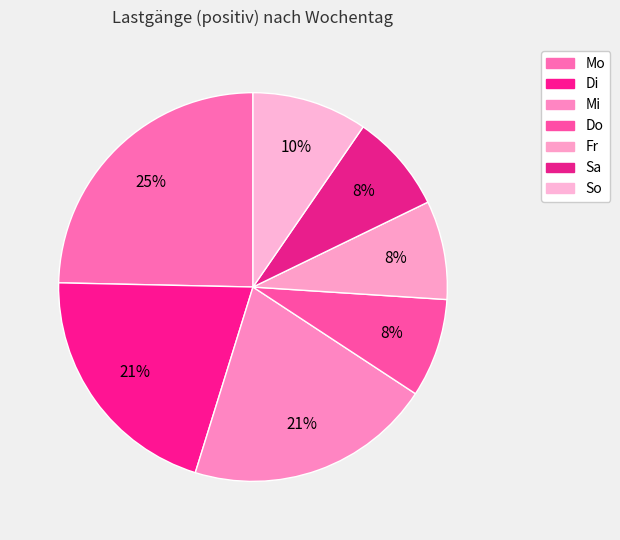

How many segments does this pie chart have?

7